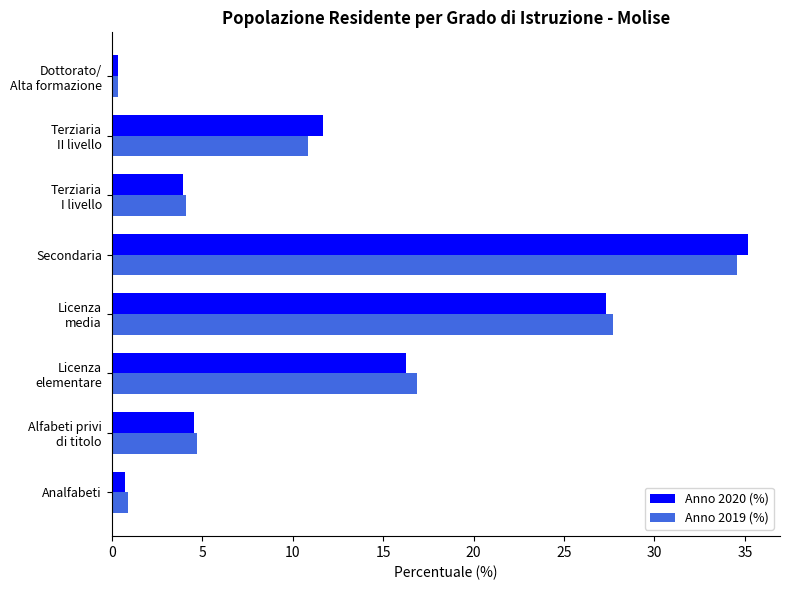

Which series has the widest spread of values?

Anno 2020 (%)